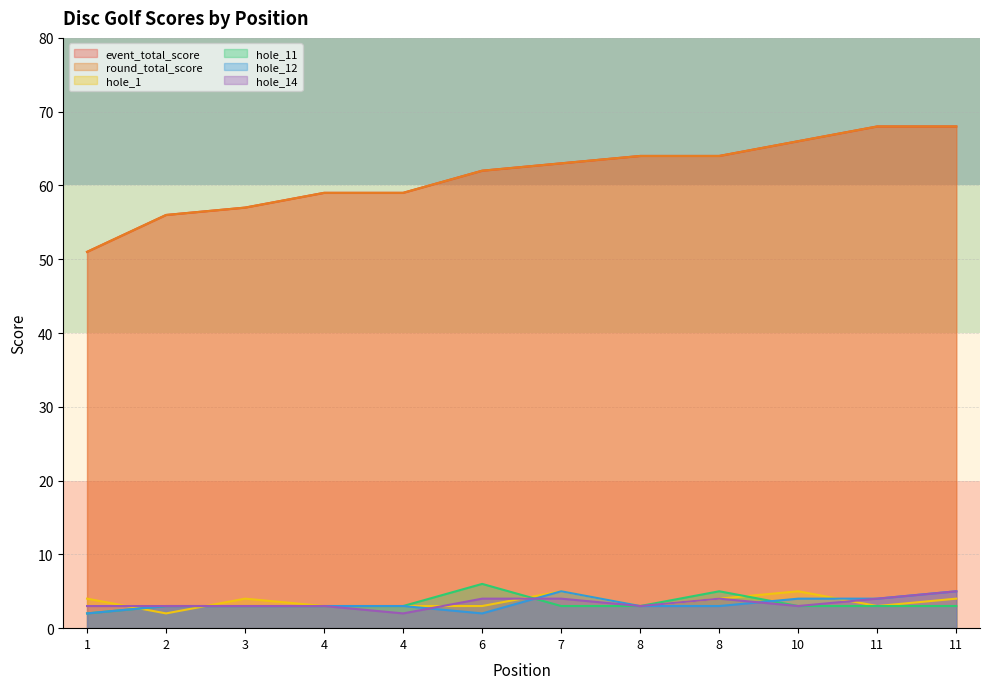

Where is event_total_score nearest to the value 59?

4